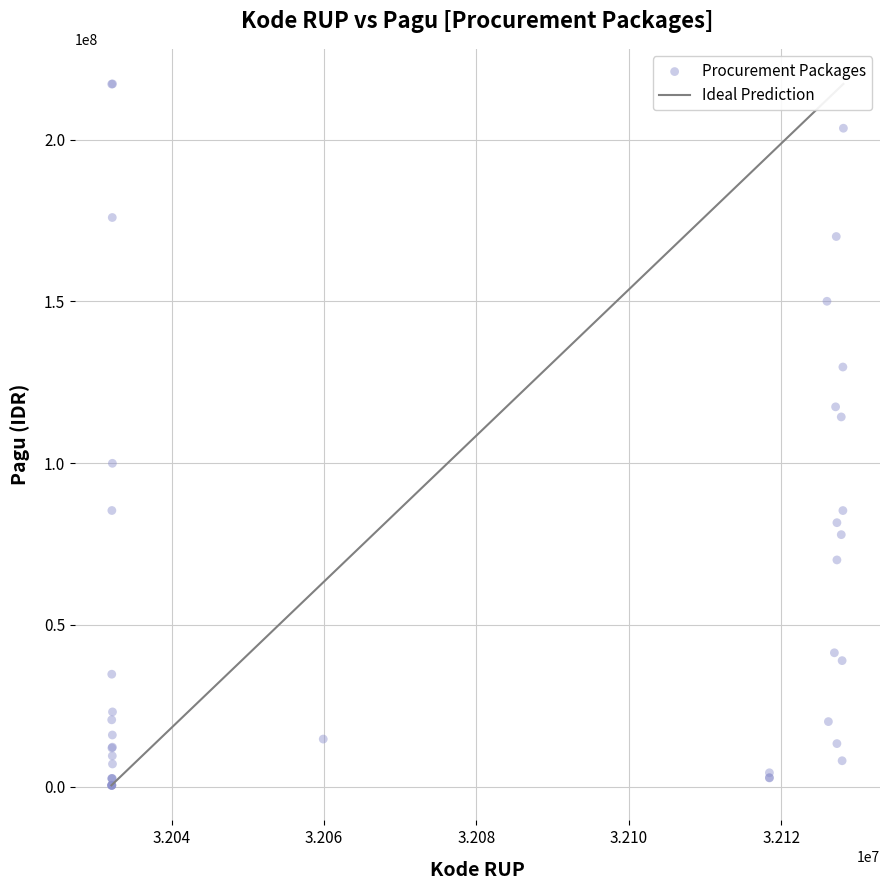

What Y value in the scatter plot is closest to 108830000?

114296000